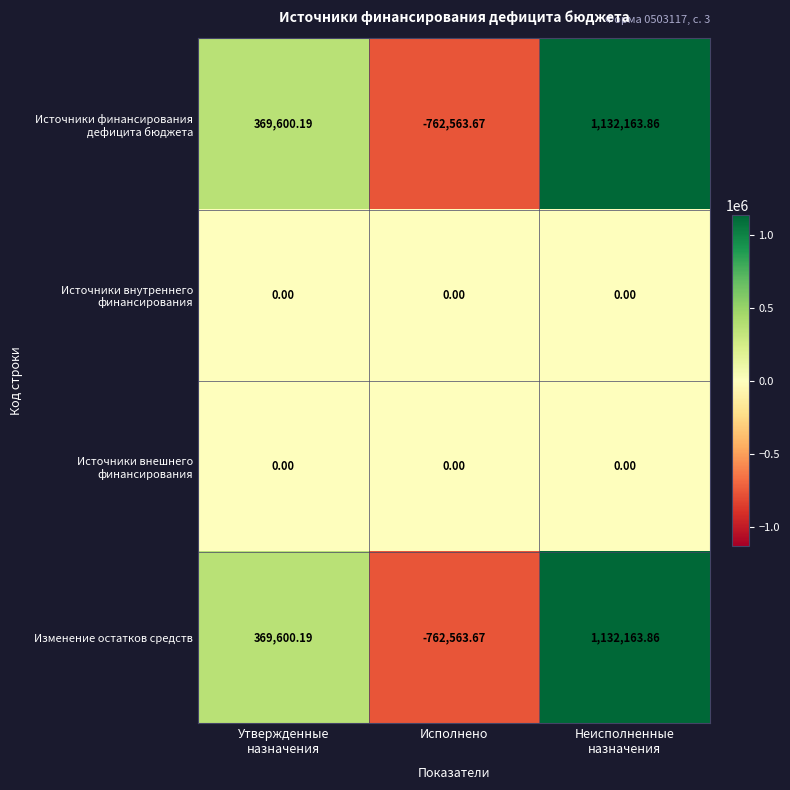

Which label corresponds to the largest value in the chart?

Неисполненные
назначения